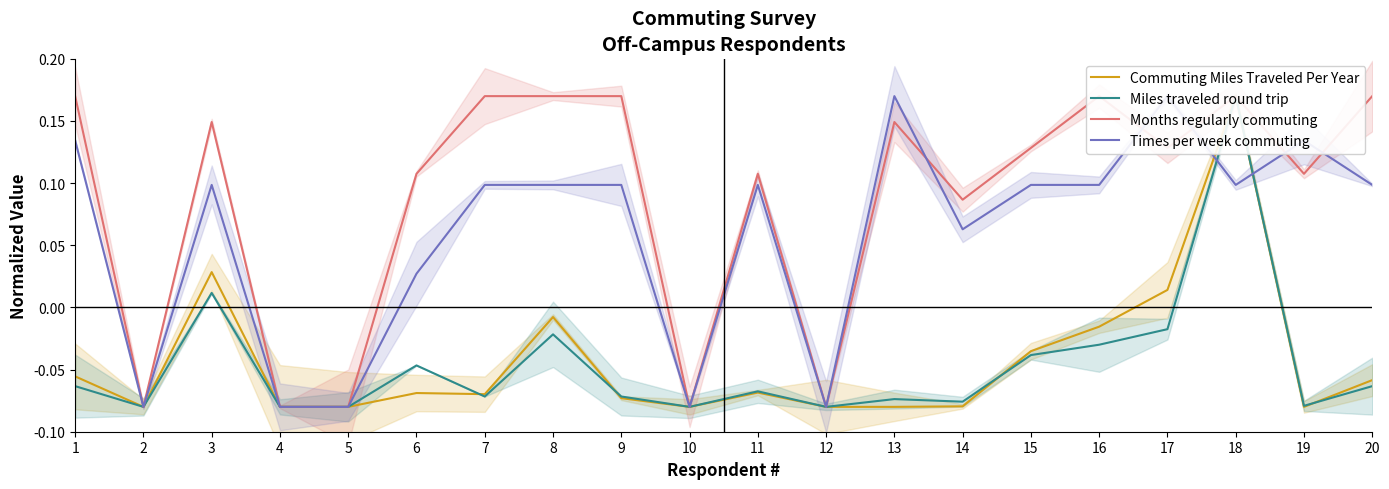

Which label corresponds to the largest value in the chart?

18